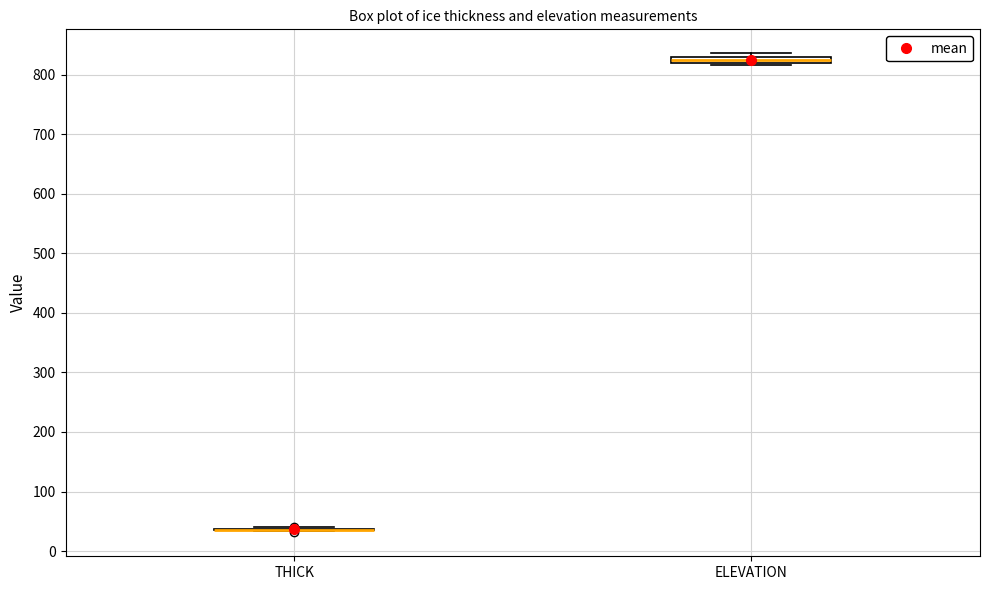

Where is the upper edge of the box for ELEVATION on the y-axis? The values are not printed on the chart, so give them approximately, as read against the axis.

830